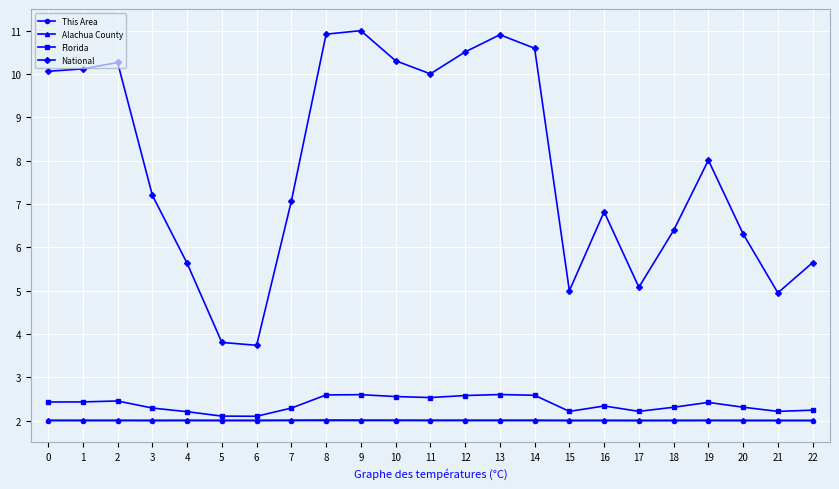

True or false: Alachua County has more than 1 interior local peaks.

True